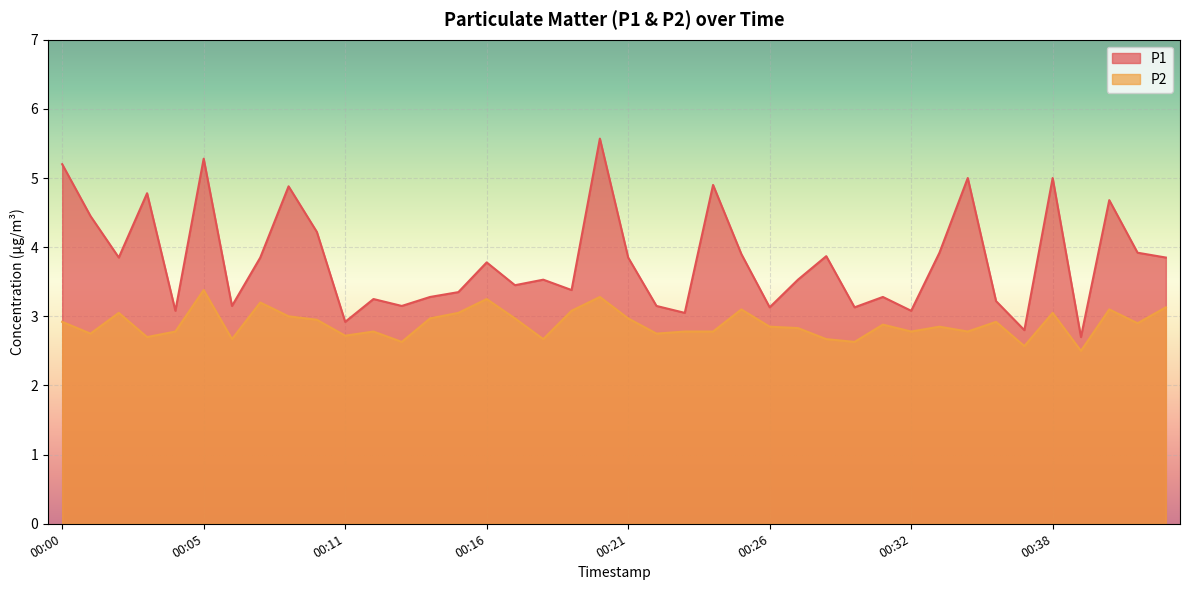

Reading left to right, extract all data points from this chart.

P1: 00:00=5.2	00:01=4.5	00:02=3.9	00:03=4.8	00:04=3.1	00:05=5.3	00:06=3.1	00:08=3.9	00:09=4.9	00:10=4.2	00:11=2.9	00:12=3.2	00:13=3.1	00:14=3.3	00:15=3.4	00:16=3.8	00:17=3.5	00:18=3.5	00:19=3.4	00:20=5.6	00:21=3.9	00:22=3.1	00:23=3.0	00:24=4.9	00:25=3.9	00:26=3.1	00:27=3.5	00:29=3.9	00:30=3.1	00:31=3.3	00:32=3.1	00:33=3.9	00:34=5.0	00:35=3.2	00:37=2.8	00:38=5.0	00:39=2.7	00:40=4.7	00:41=3.9	00:42=3.9
P2: 00:00=2.9	00:01=2.8	00:02=3.0	00:03=2.7	00:04=2.8	00:05=3.4	00:06=2.7	00:08=3.2	00:09=3.0	00:10=3.0	00:11=2.7	00:12=2.8	00:13=2.6	00:14=3.0	00:15=3.0	00:16=3.2	00:17=3.0	00:18=2.7	00:19=3.1	00:20=3.3	00:21=3.0	00:22=2.8	00:23=2.8	00:24=2.8	00:25=3.1	00:26=2.9	00:27=2.8	00:29=2.7	00:30=2.6	00:31=2.9	00:32=2.8	00:33=2.9	00:34=2.8	00:35=2.9	00:37=2.6	00:38=3.0	00:39=2.5	00:40=3.1	00:41=2.9	00:42=3.1